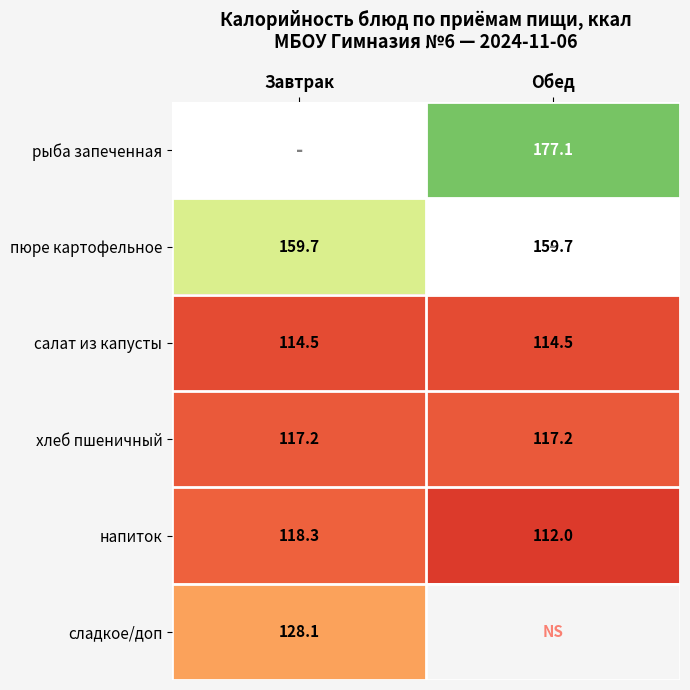

What value does the хлеб пшеничный series have at Завтрак?

117.2